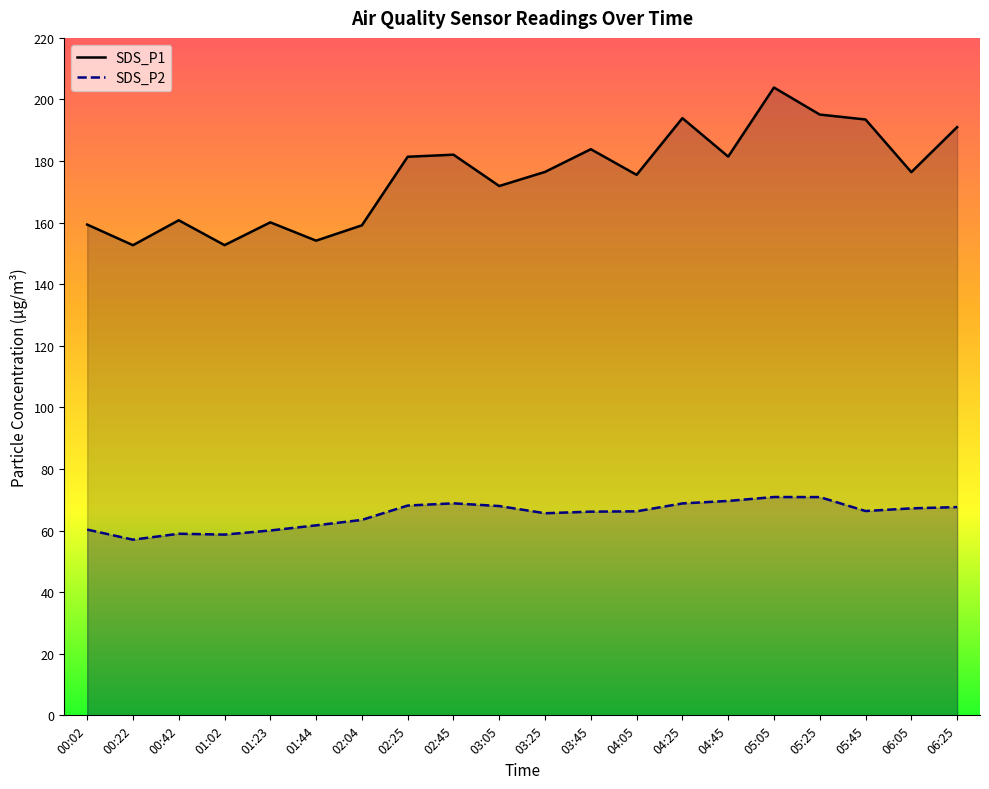

Which category has the highest value in the SDS_P1 series?

05:05